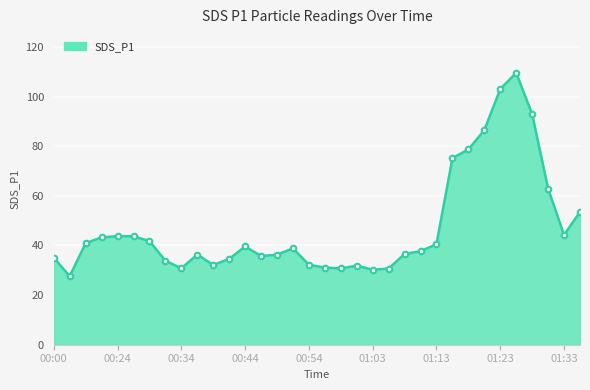

What is the difference between the maximum and minimum values?

81.9